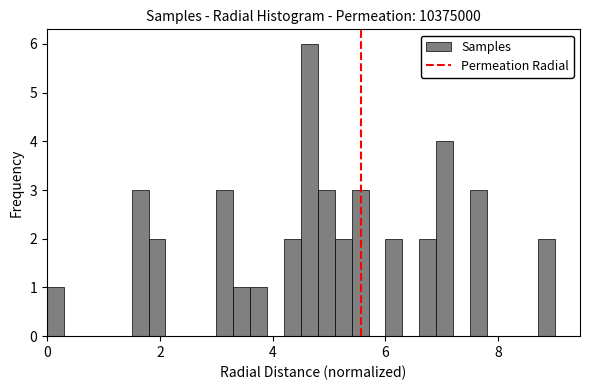

Around what value on the x-axis is the tallest bar? Give the approximate position of its centre, as read against the axis.

4.6